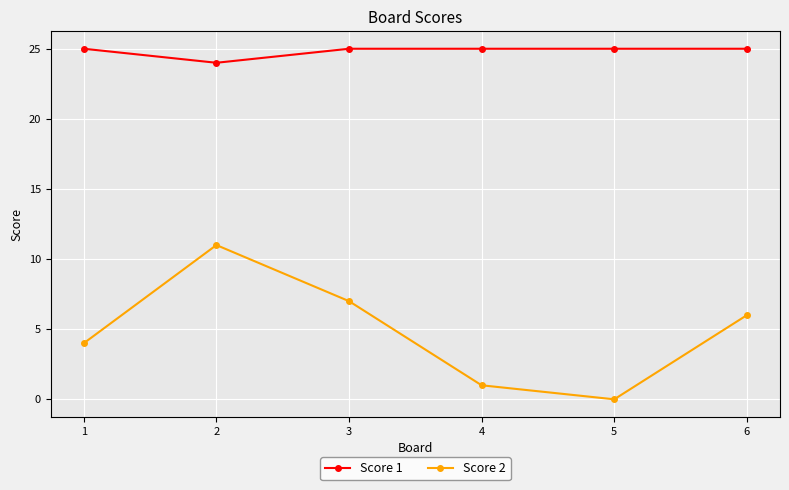

List the series in order of their peak value, highest first.

Score 1, Score 2